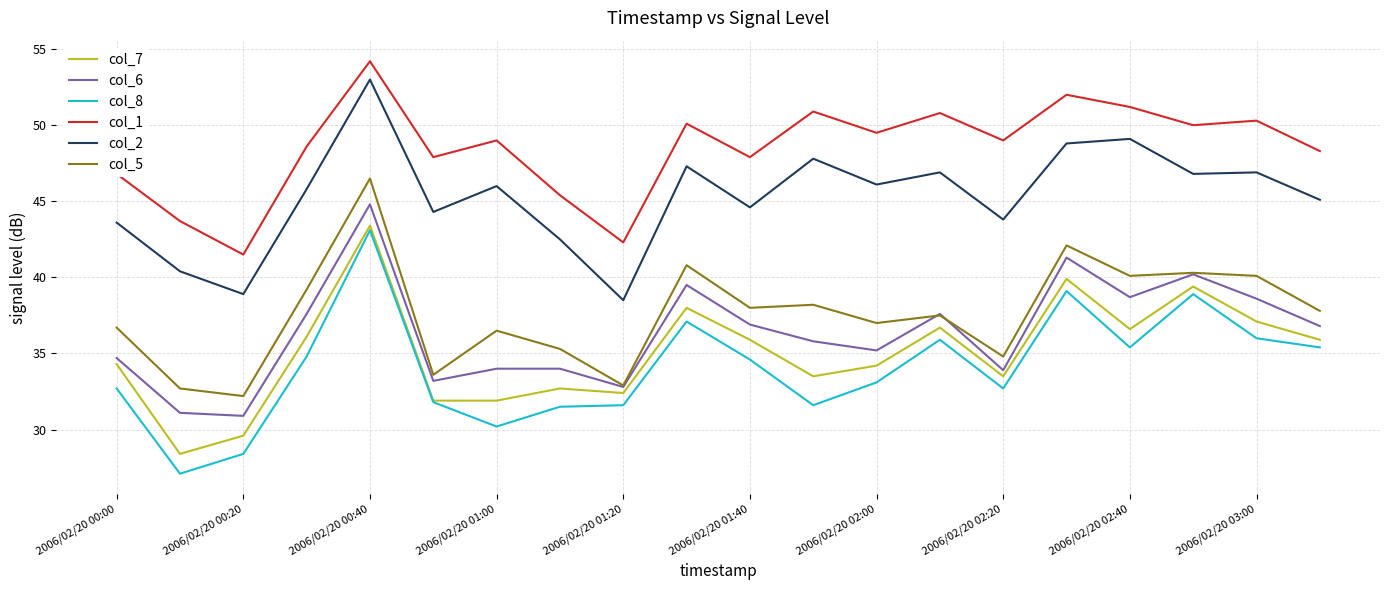

True or false: col_8 and col_1 intersect in this chart.

False